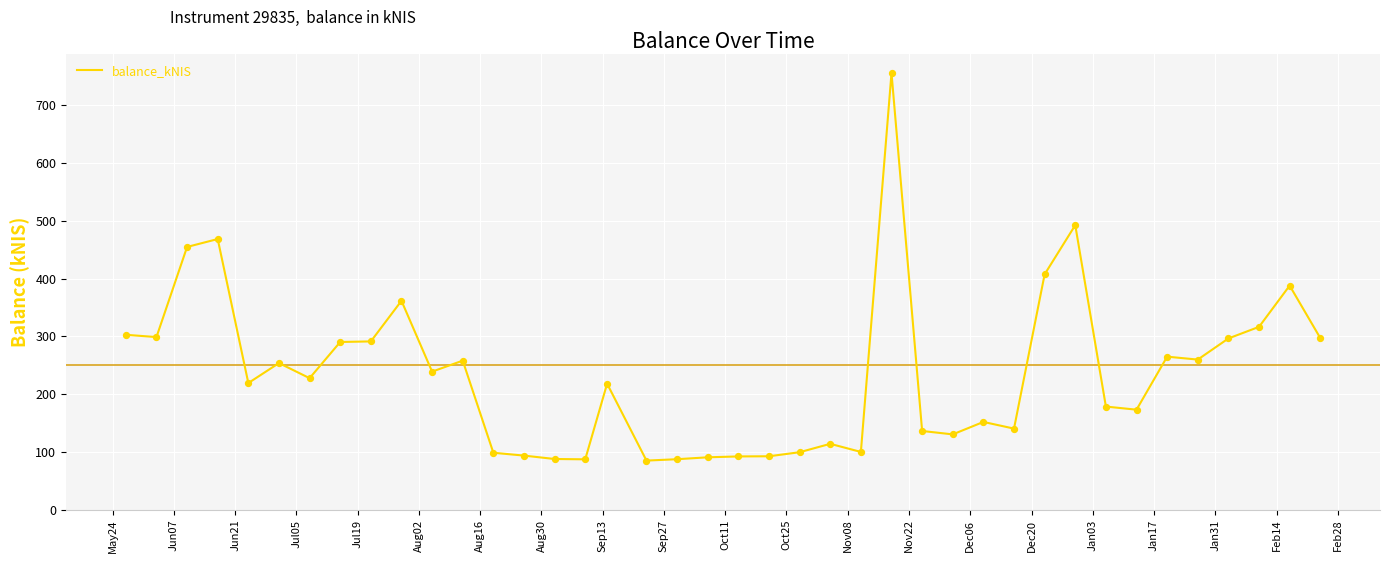

What is the smallest value displayed?

85.1